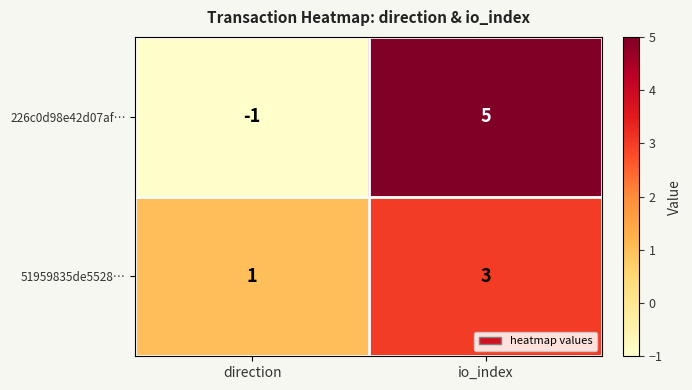

Where is 51959835de5528… nearest to the value 2?

direction